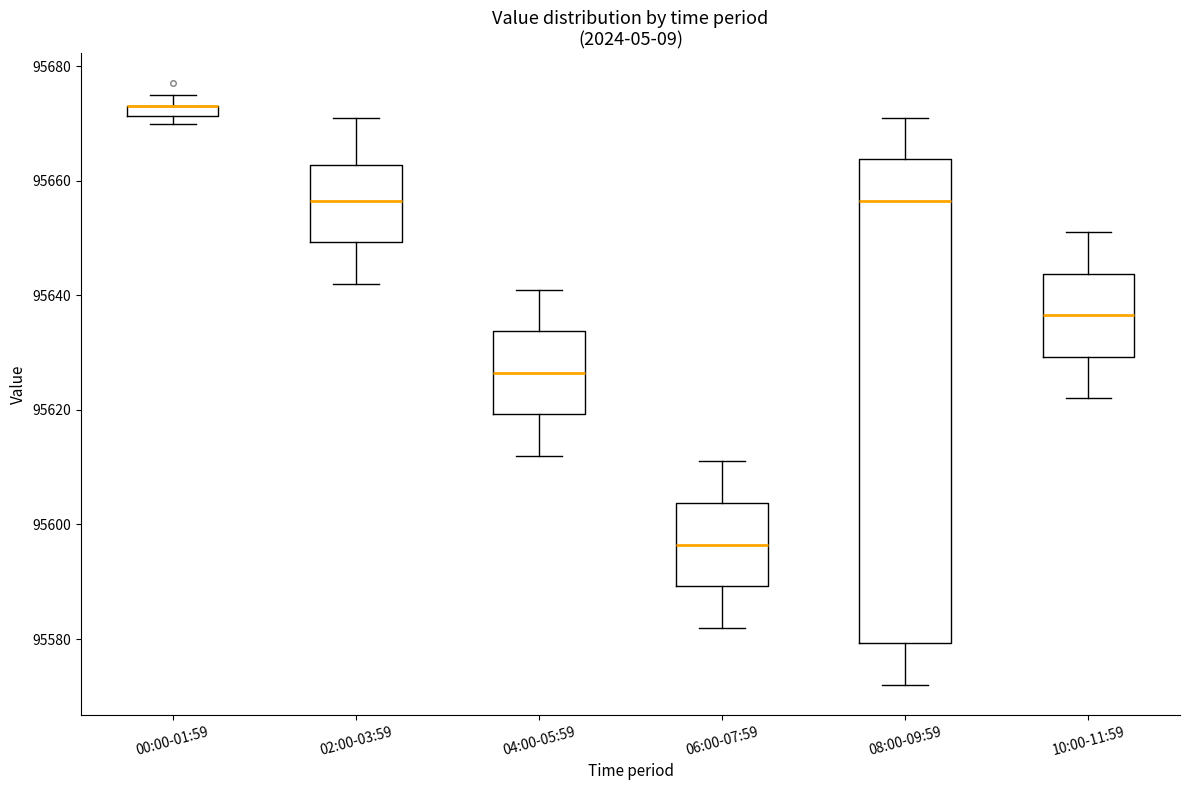

Which box is the tallest, from its lower edge to its upper edge?

08:00-09:59